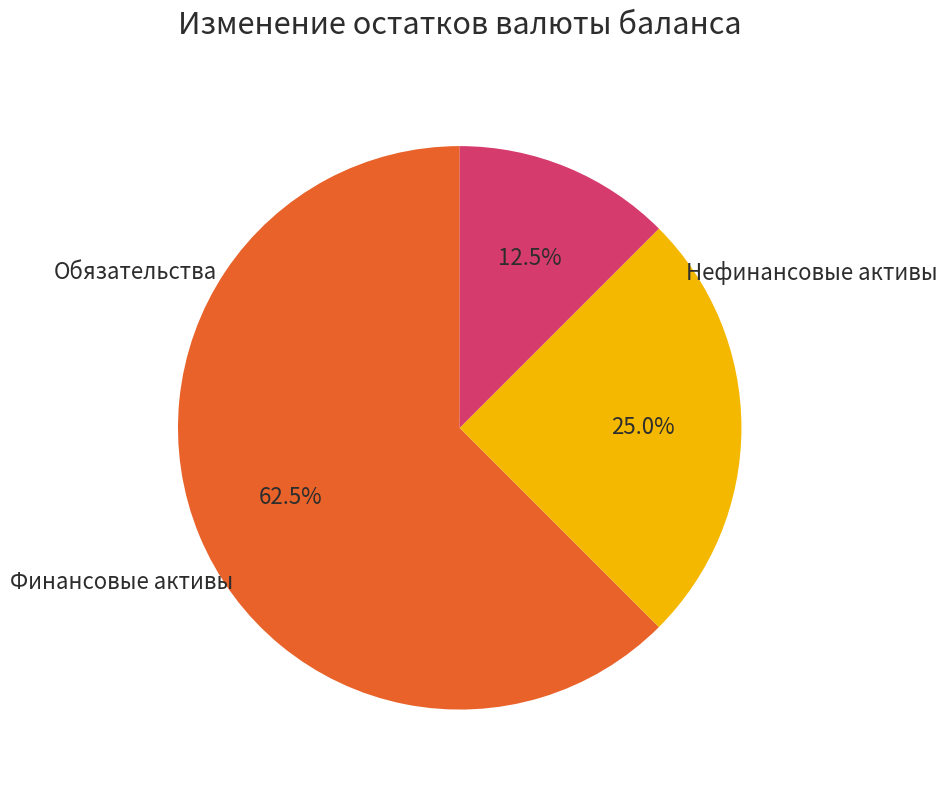

True or false: Финансовые активы accounts for 13% of the total.

False